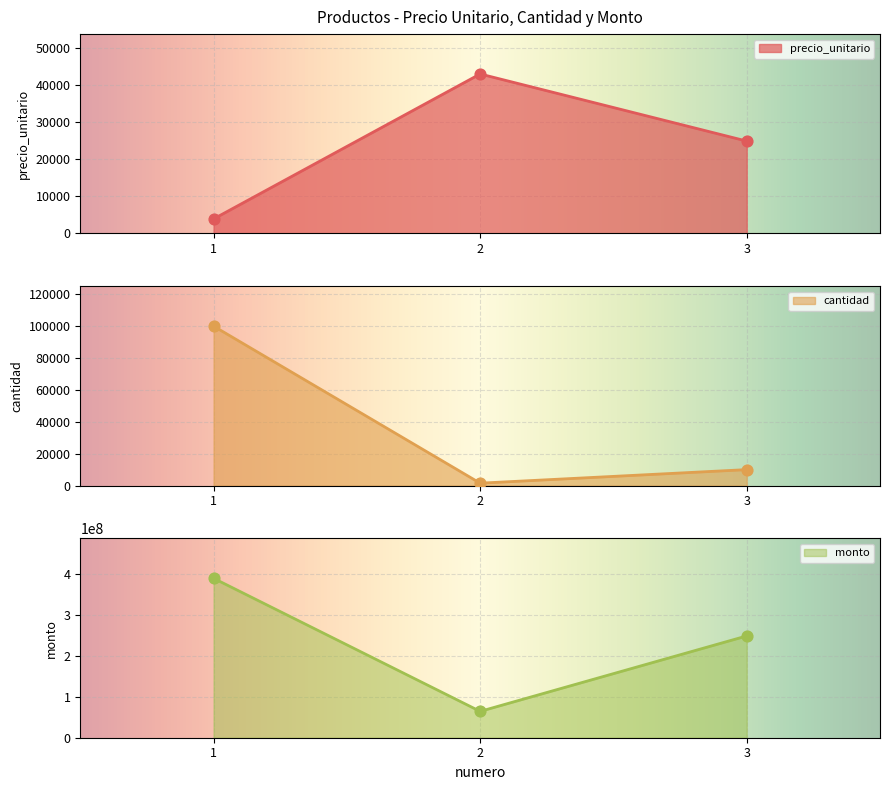

Which series contains the lowest Y value?

cantidad